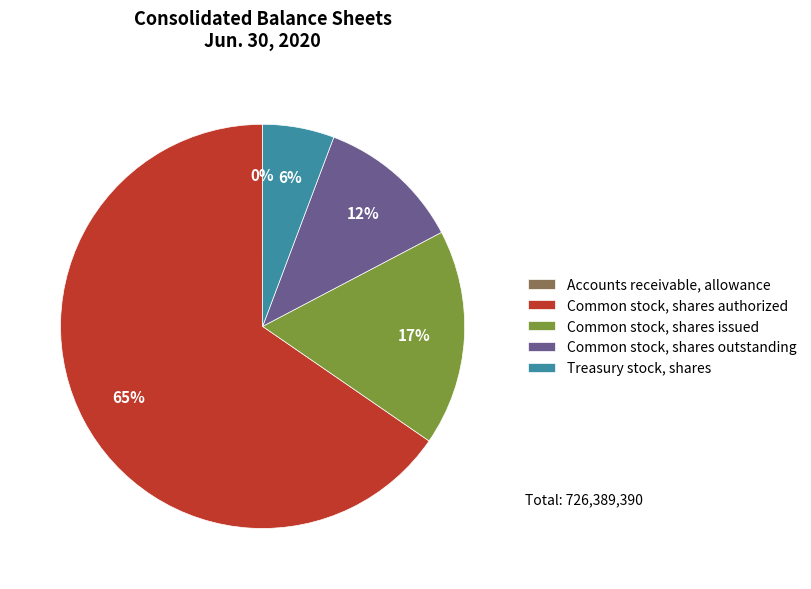

To the nearest percent, what portion does Common stock, shares issued represent?

17%